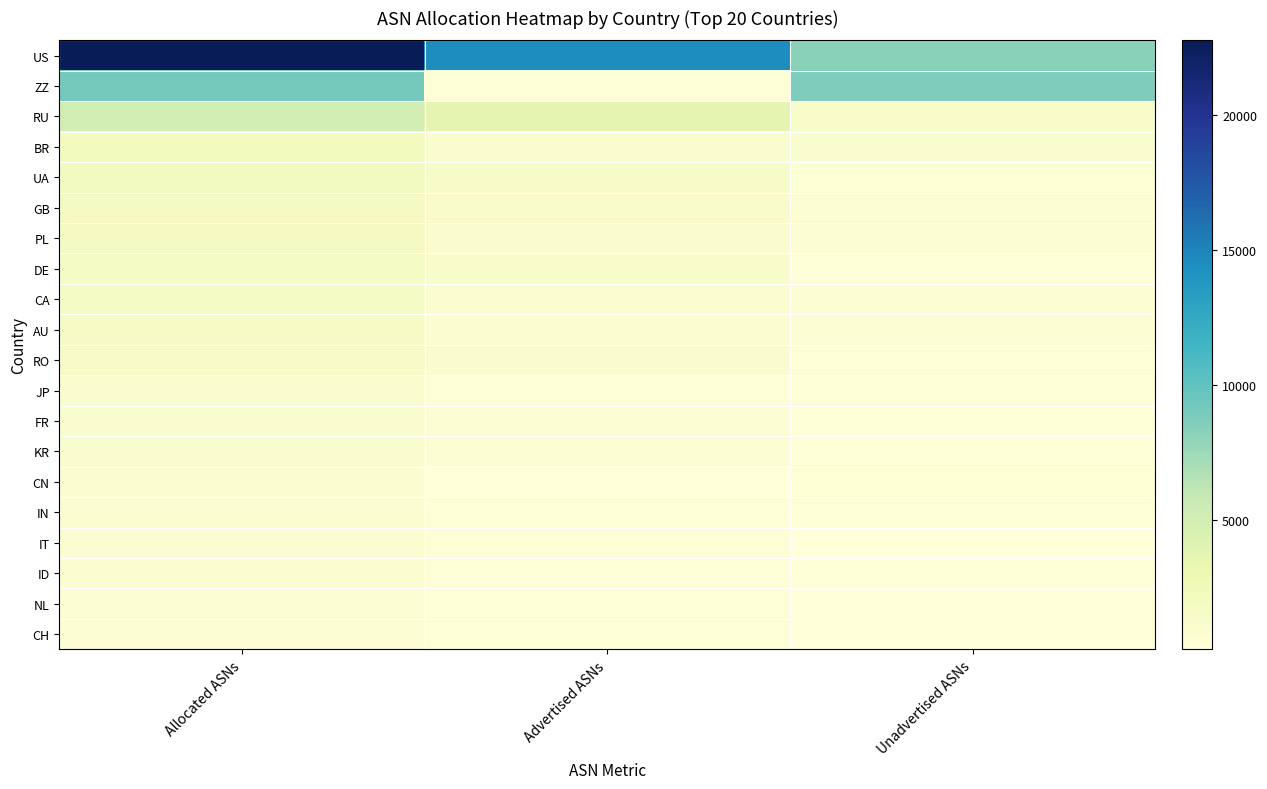

Reading left to right, what are all the values shown in this chart?

US: Allocated ASNs=22746	Advertised ASNs=14477	Unadvertised ASNs=8269
ZZ: Allocated ASNs=9174	Advertised ASNs=488	Unadvertised ASNs=8686
RU: Allocated ASNs=5057	Advertised ASNs=3622	Unadvertised ASNs=1435
BR: Allocated ASNs=2188	Advertised ASNs=1027	Unadvertised ASNs=1161
UA: Allocated ASNs=2057	Advertised ASNs=1460	Unadvertised ASNs=597
GB: Allocated ASNs=1964	Advertised ASNs=1256	Unadvertised ASNs=708
PL: Allocated ASNs=1888	Advertised ASNs=1157	Unadvertised ASNs=731
DE: Allocated ASNs=1709	Advertised ASNs=1229	Unadvertised ASNs=480
CA: Allocated ASNs=1652	Advertised ASNs=921	Unadvertised ASNs=731
AU: Allocated ASNs=1549	Advertised ASNs=864	Unadvertised ASNs=685
RO: Allocated ASNs=1517	Advertised ASNs=1058	Unadvertised ASNs=459
JP: Allocated ASNs=1048	Advertised ASNs=556	Unadvertised ASNs=492
FR: Allocated ASNs=1029	Advertised ASNs=700	Unadvertised ASNs=329
KR: Allocated ASNs=1017	Advertised ASNs=671	Unadvertised ASNs=346
CN: Allocated ASNs=890	Advertised ASNs=244	Unadvertised ASNs=646
IN: Allocated ASNs=858	Advertised ASNs=428	Unadvertised ASNs=430
IT: Allocated ASNs=787	Advertised ASNs=523	Unadvertised ASNs=264
ID: Allocated ASNs=774	Advertised ASNs=461	Unadvertised ASNs=313
NL: Allocated ASNs=737	Advertised ASNs=522	Unadvertised ASNs=215
CH: Allocated ASNs=684	Advertised ASNs=443	Unadvertised ASNs=241